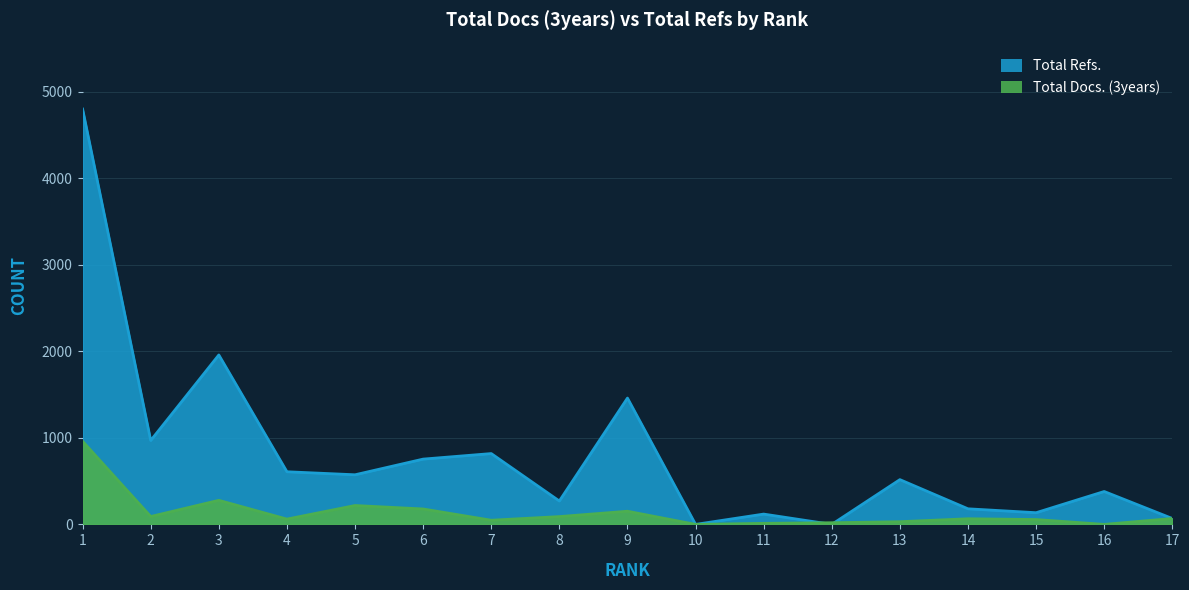

What is the value of the Total Docs. (3years) point at the 3rd from the left?

278